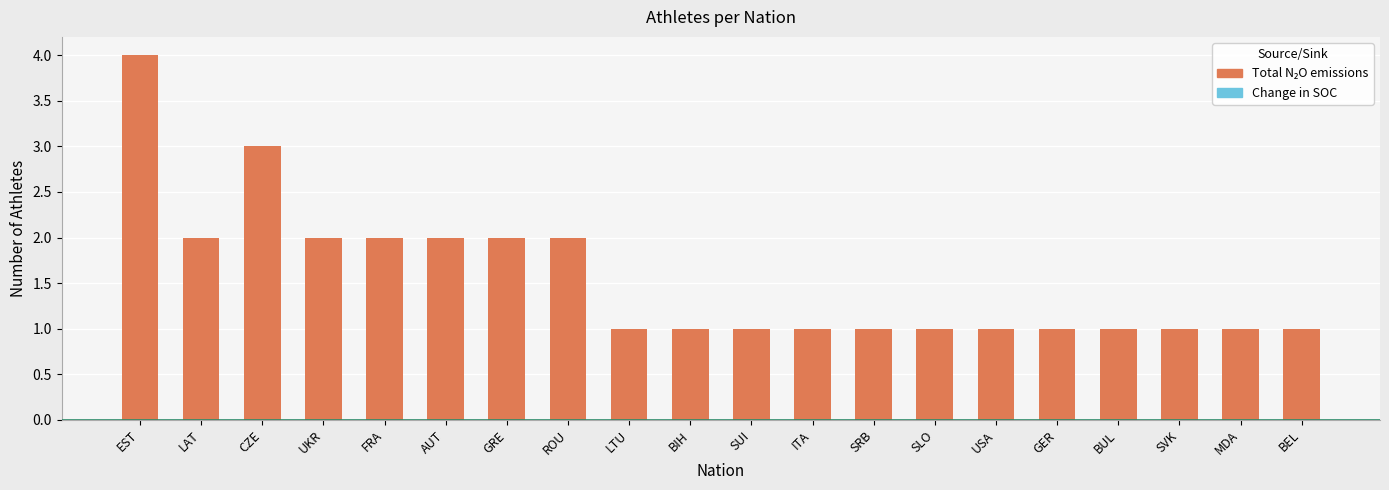

What is the minimum value shown in the chart?

1